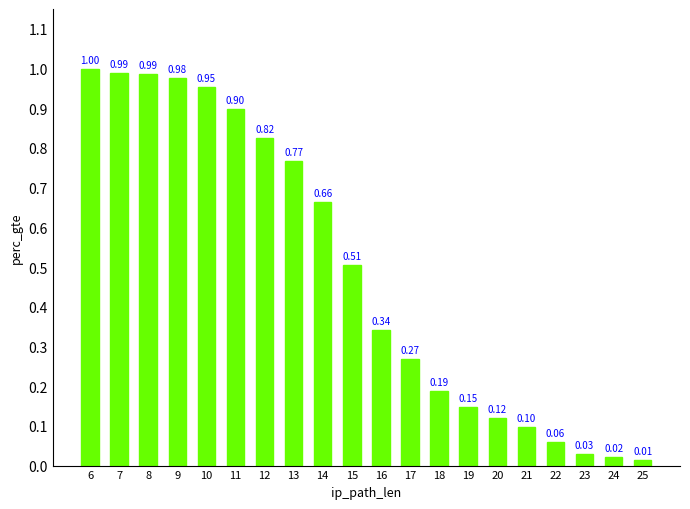

Approximately how many times larger is the value at 7 compared to 6?

1.0